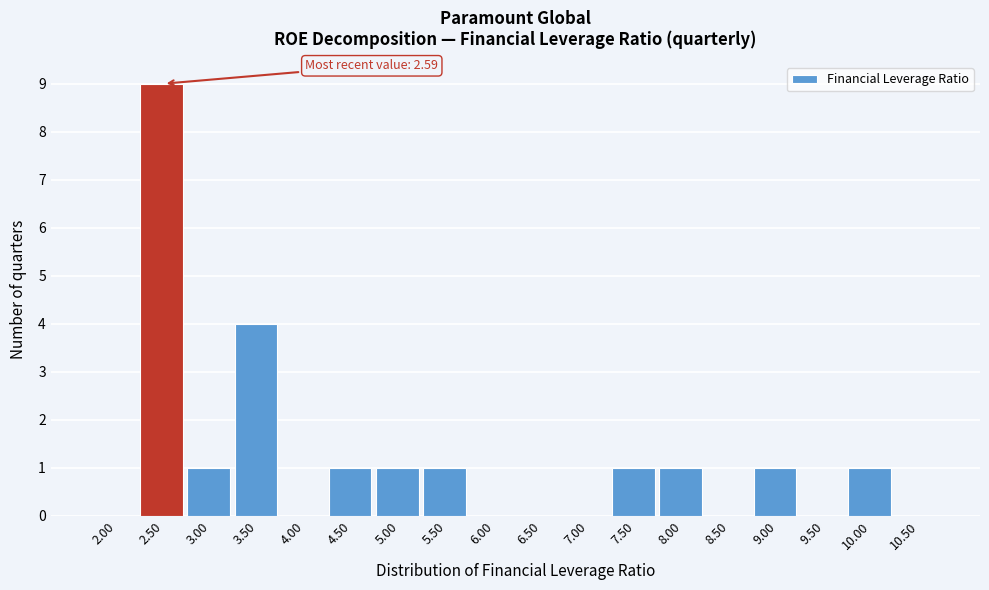

Reading left to right, what are all the values shown in this chart?

2.00=0	2.50=9	3.00=1	3.50=4	4.00=0	4.50=1	5.00=1	5.50=1	6.00=0	6.50=0	7.00=0	7.50=1	8.00=1	8.50=0	9.00=1	9.50=0	10.00=1	10.50=0